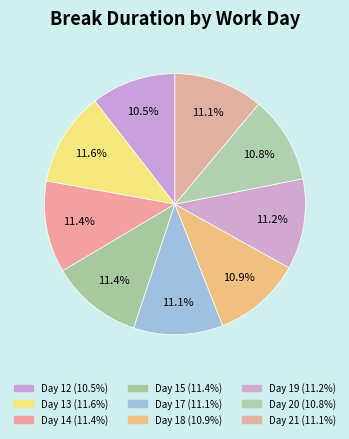

Rank the categories by value from lowest to highest.

Day 12, Day 20, Day 18, Day 17, Day 21, Day 19, Day 14, Day 15, Day 13